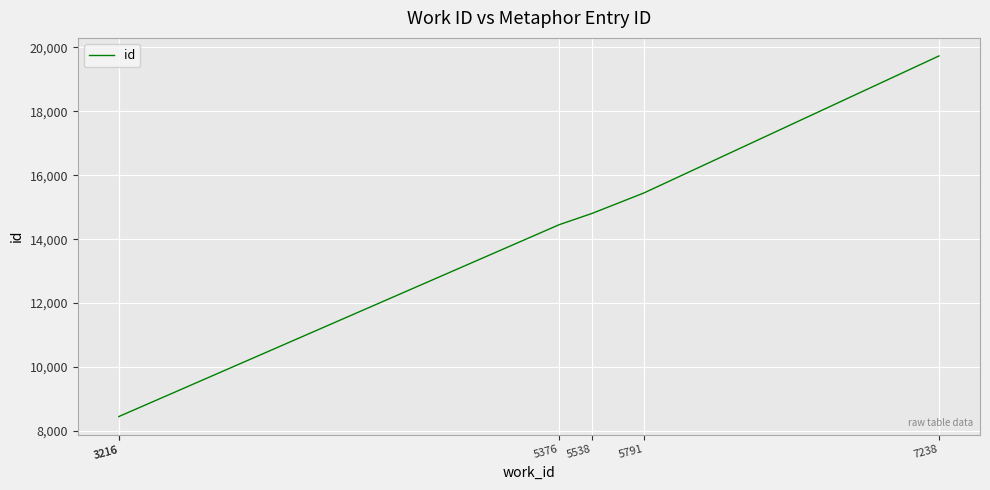

What is the change in value from 5376 to 7238?

+5281